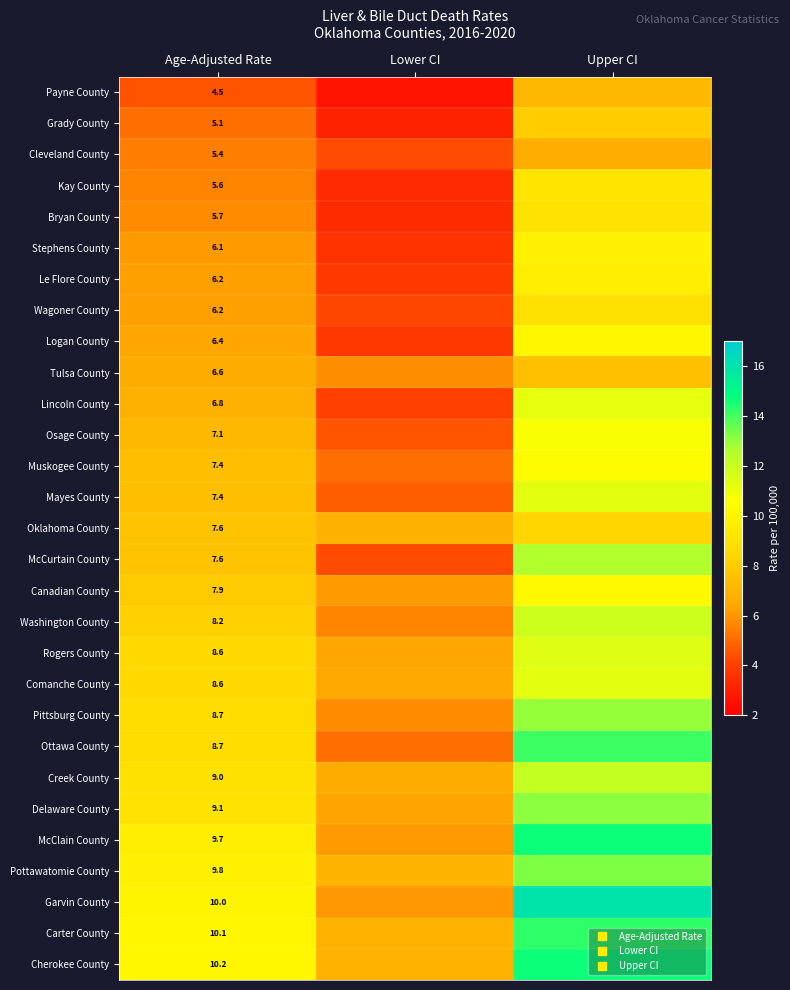

At Age-Adjusted Rate, list the series in order from largest to smallest.

Cherokee County, Carter County, Garvin County, Pottawatomie County, McClain County, Delaware County, Creek County, Pittsburg County, Ottawa County, Rogers County, Comanche County, Washington County, Canadian County, Oklahoma County, McCurtain County, Muskogee County, Mayes County, Osage County, Lincoln County, Tulsa County, Logan County, Le Flore County, Wagoner County, Stephens County, Bryan County, Kay County, Cleveland County, Grady County, Payne County